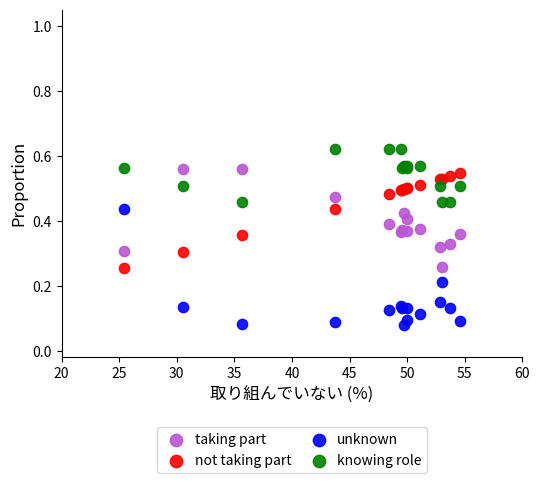

What are all the series names shown in the legend?

taking part, not taking part, unknown, knowing role